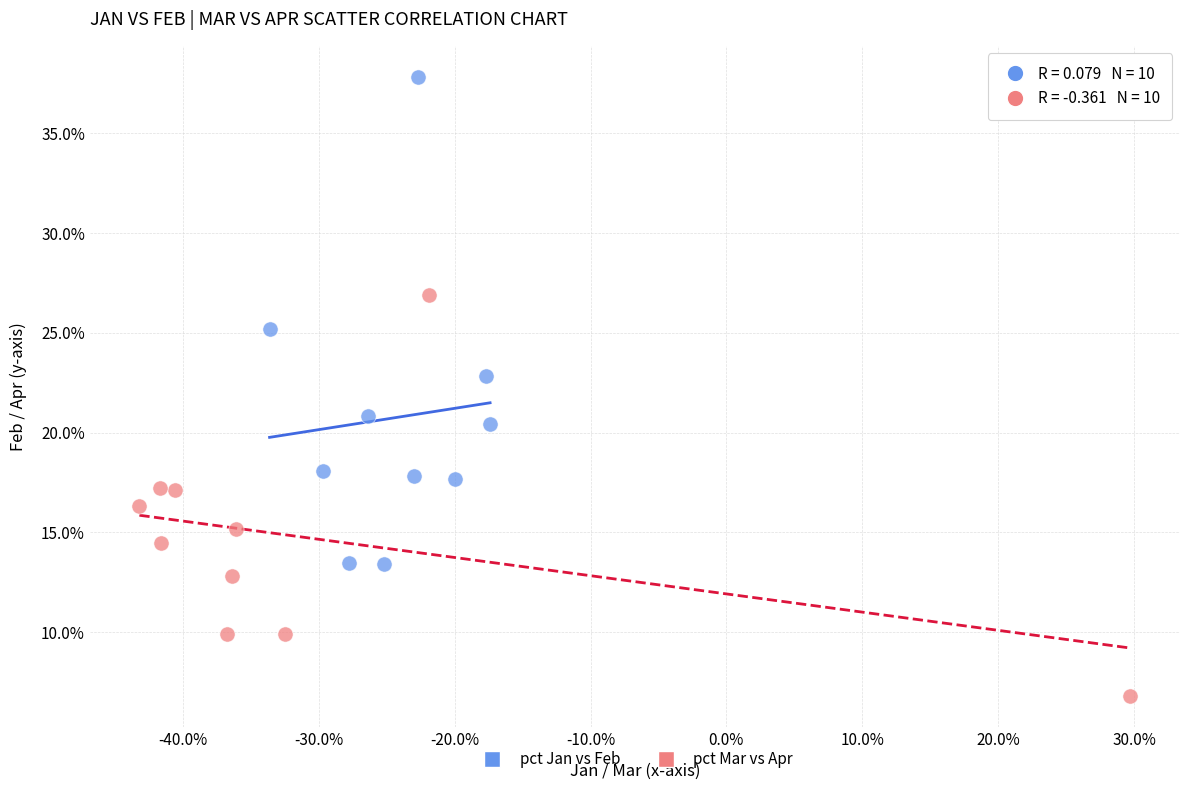

Which series has the largest Y range (max minus min)?

pct Jan vs Feb